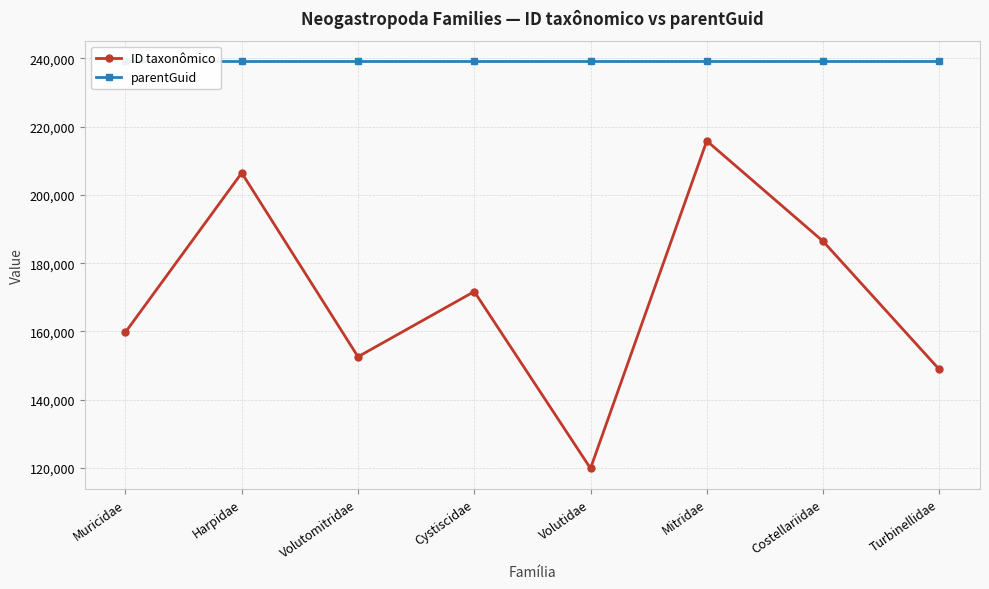

What is the label of the 6th point from the right?

Volutomitridae